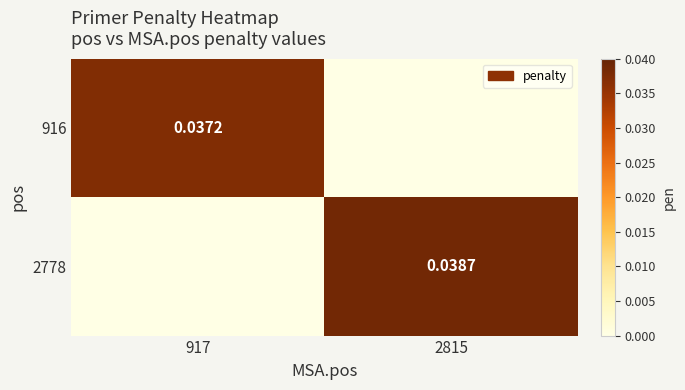

At which category is the sum across all series the highest?

2815